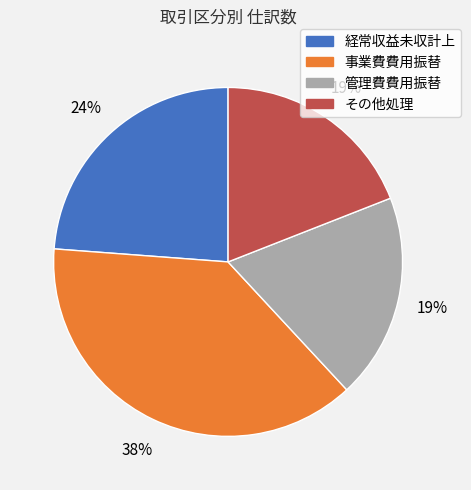

Does any single category account for the majority?

No